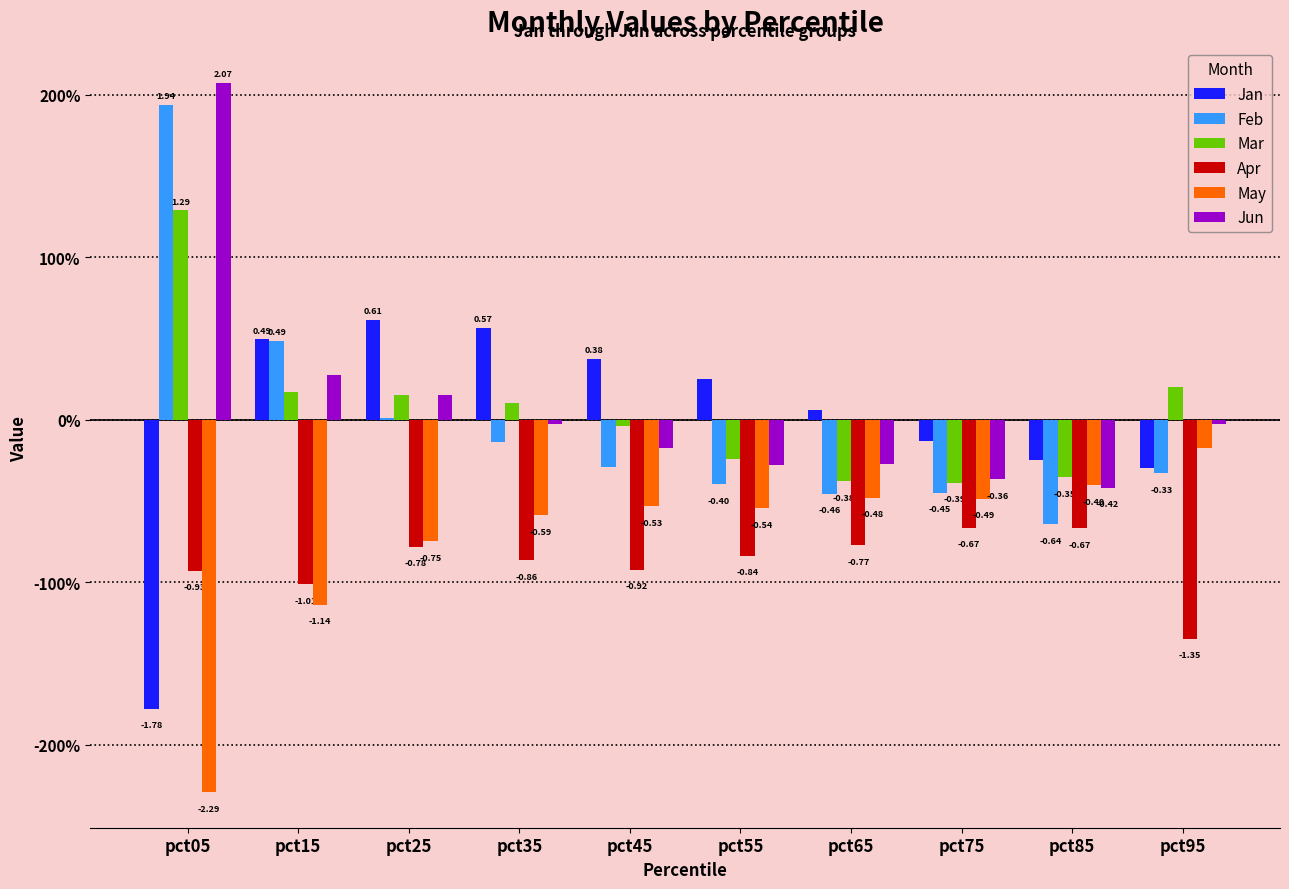

At pct65, list the series in order from largest to smallest.

Jan, Jun, Mar, Feb, May, Apr